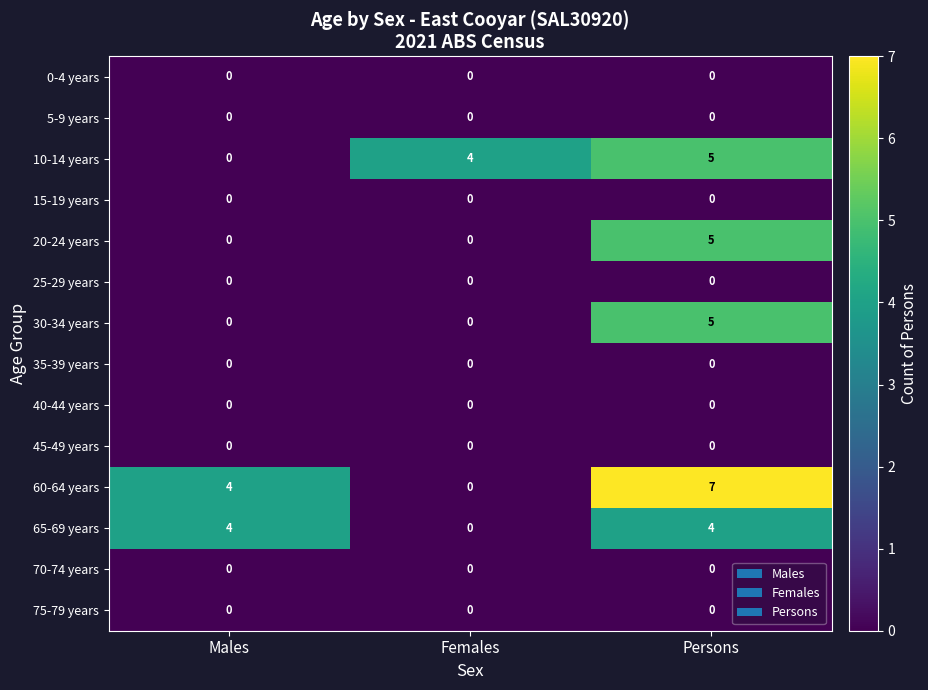

True or false: 25-29 years has a value of 0 at Persons.

True